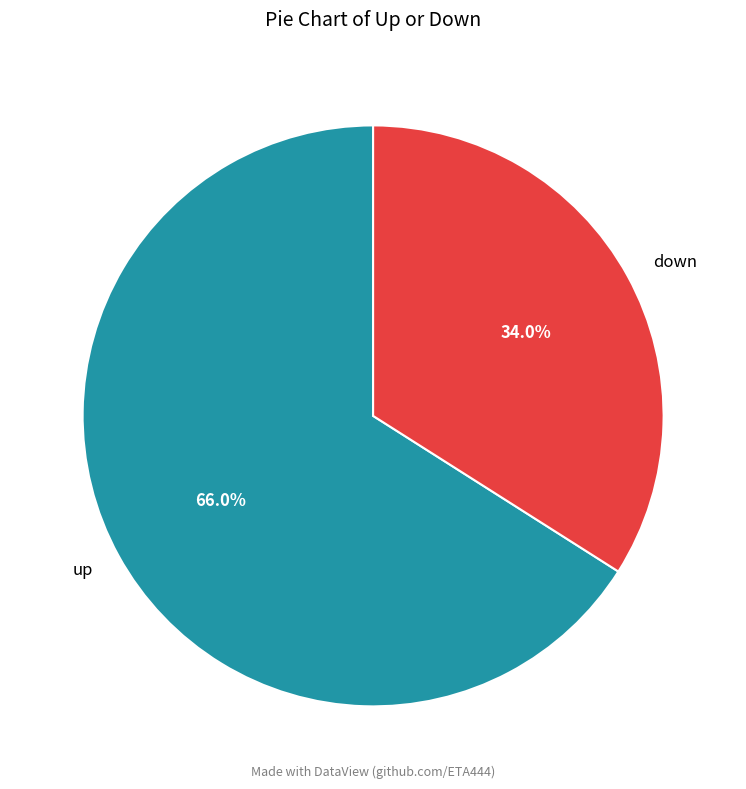

Is it true that down is 46% of the pie?

False